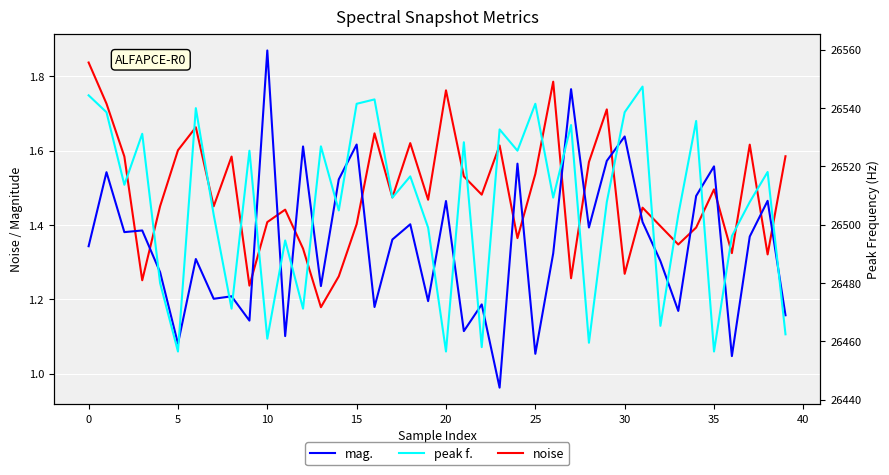

Which category has the lowest value across all series?

23